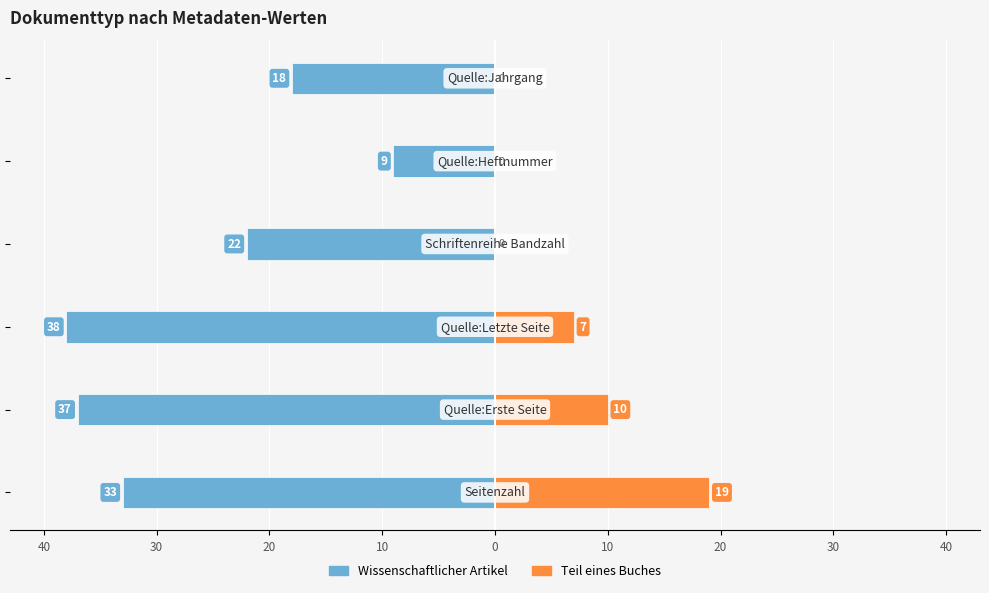

What is the highest value of the Teil eines Buches series?

19